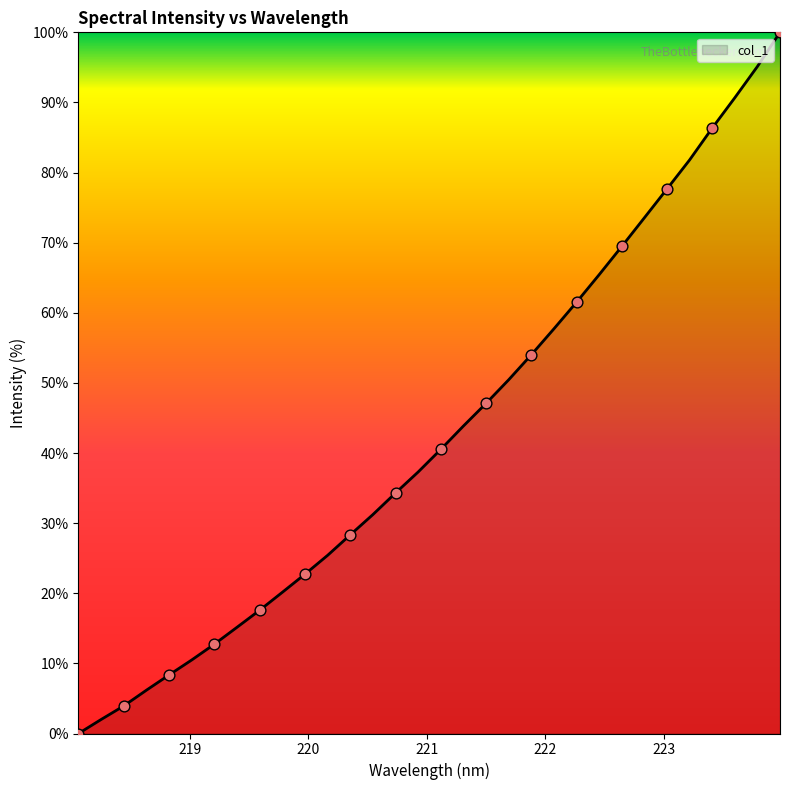

What is the maximum value shown in the chart?

100.0